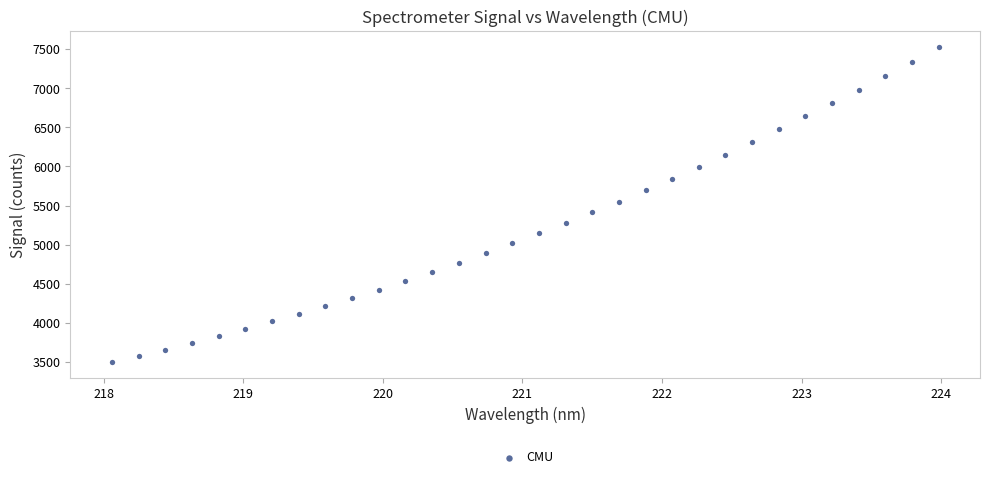

What is the range of Y values (max minus min)?

4030.7